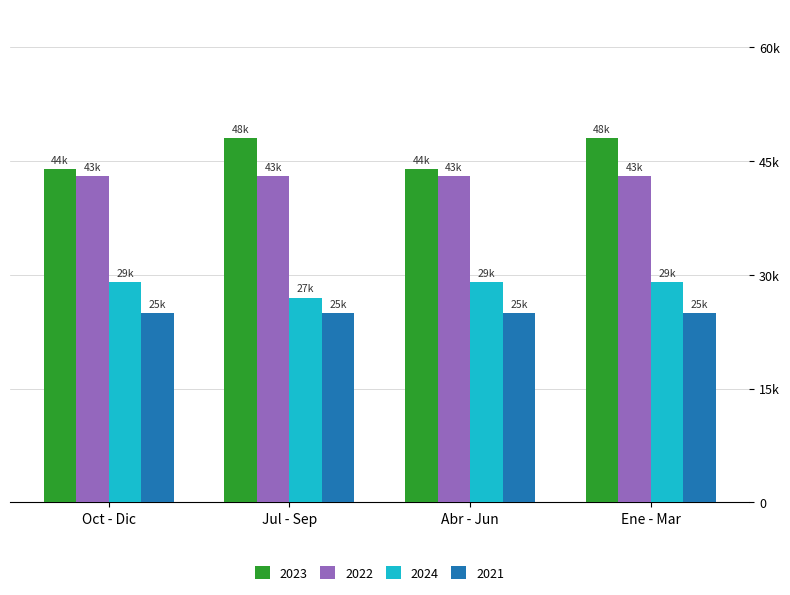

Are the bars horizontal?

No